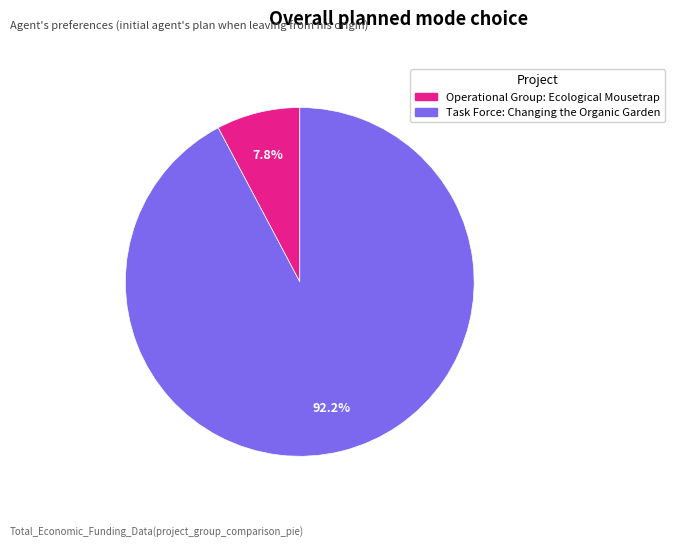

What is the majority slice?

Task Force: Changing the Organic Garden